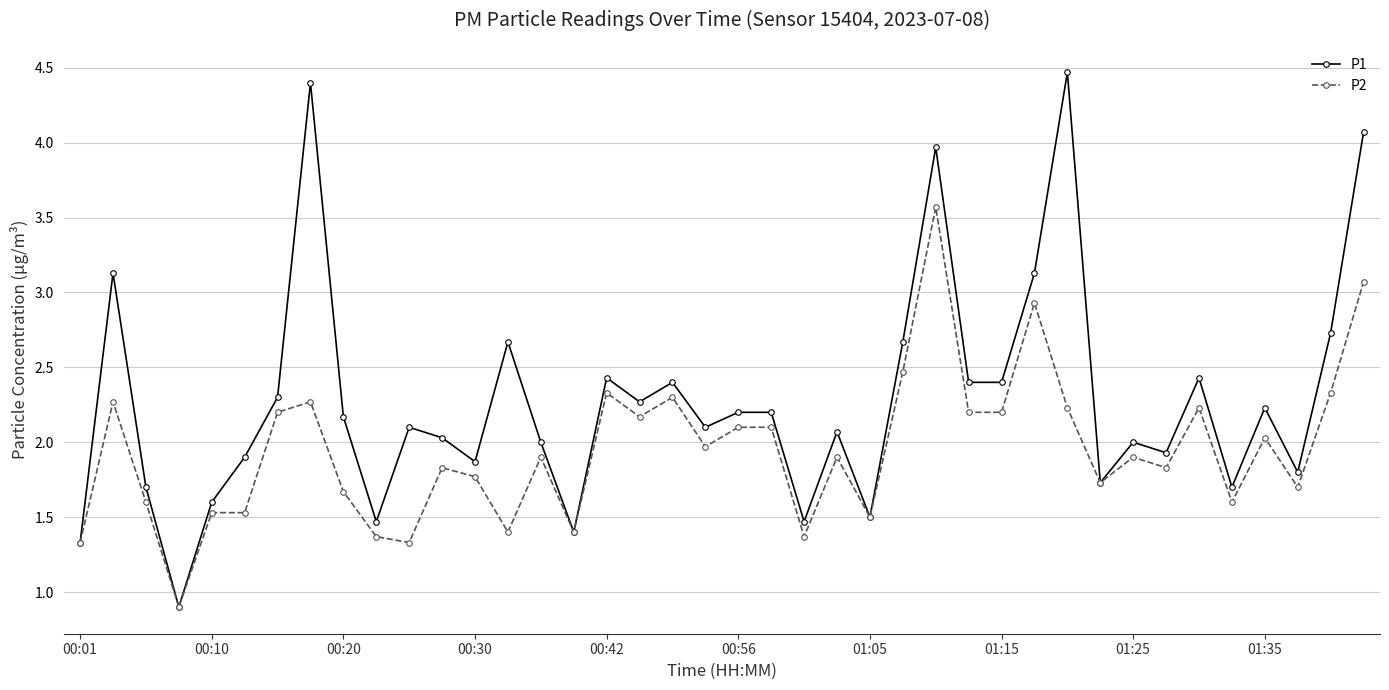

Rank the series by their average value, from highest to lowest.

P1, P2